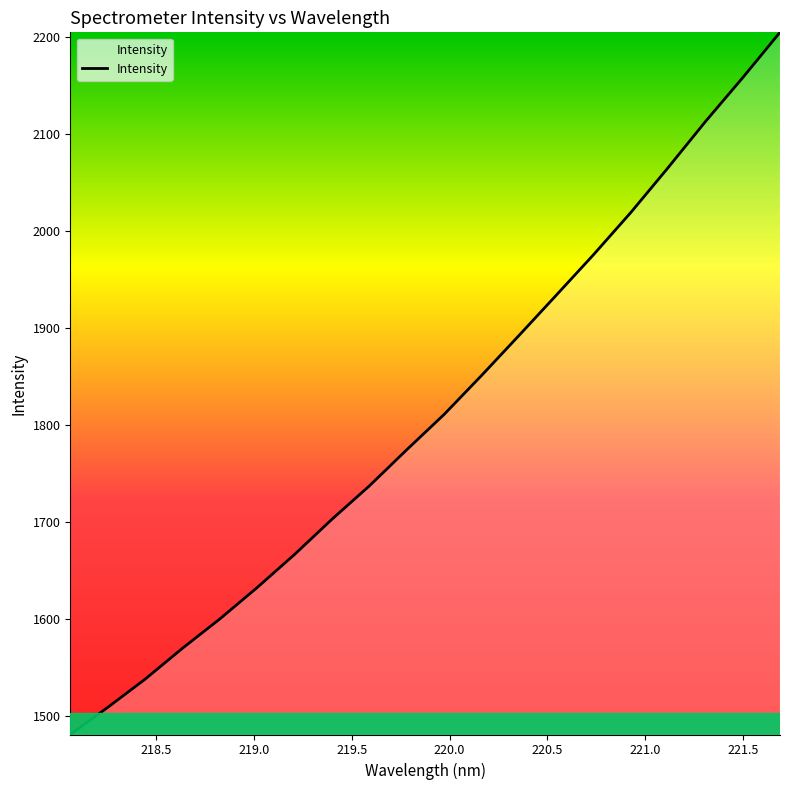

What is the difference between the maximum and minimum values?

724.2